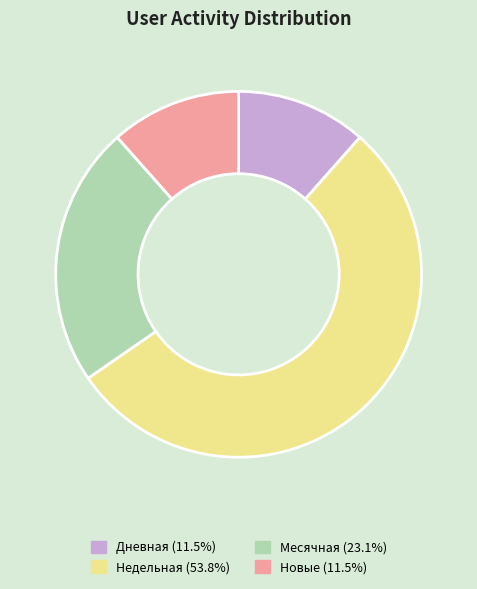

Does Недельная (53.8%) represent more than half of the total?

Yes